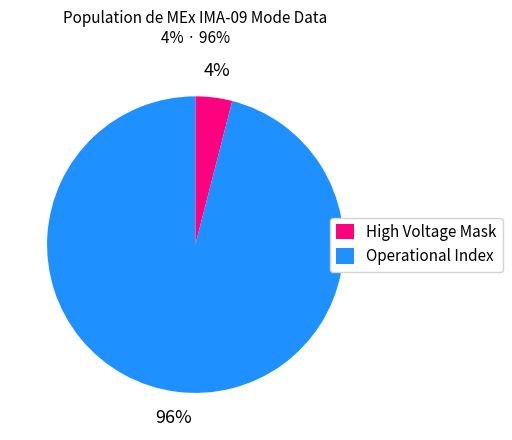

How many segments does this pie chart have?

2